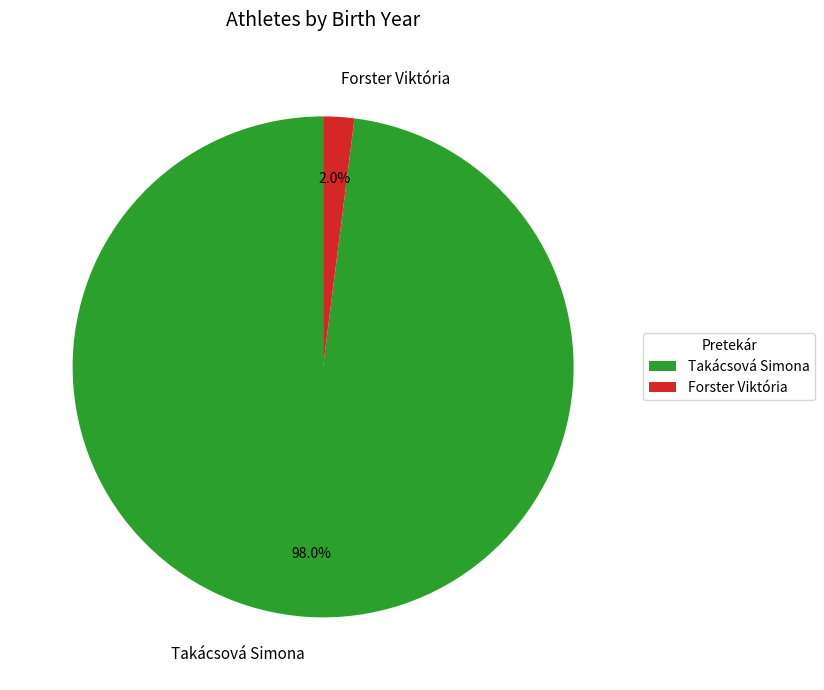

Approximately how many times larger is the value at Takácsová Simona compared to Forster Viktória?

49.0